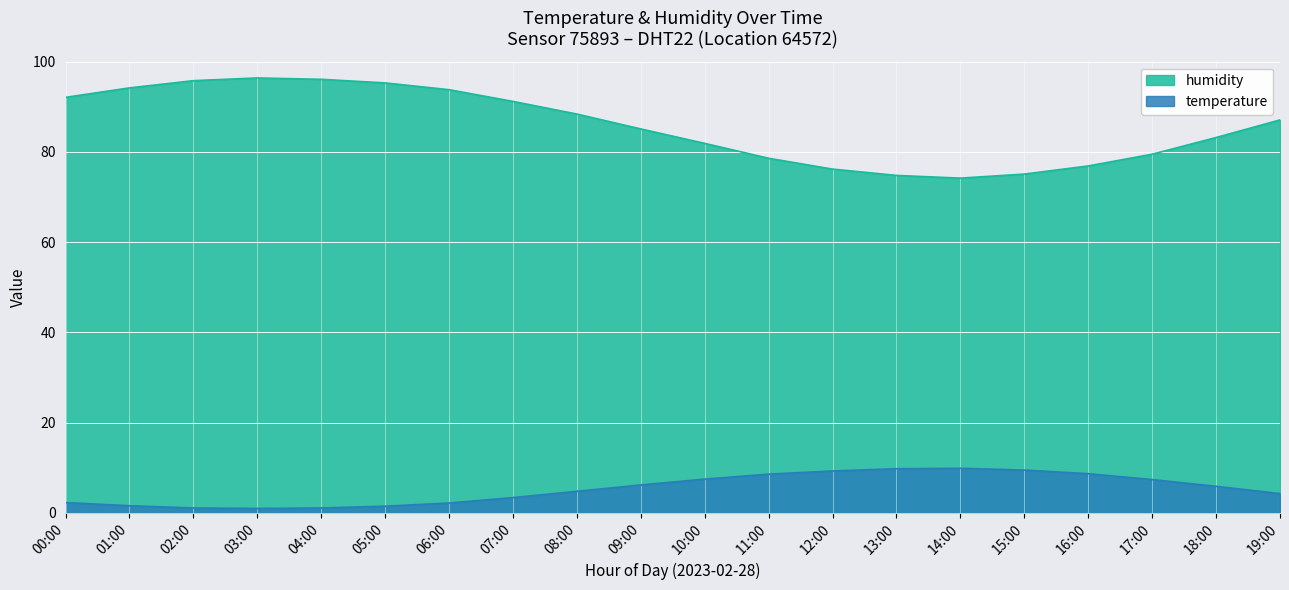

True or false: temperature has more than 0 points higher than both neighbors.

True